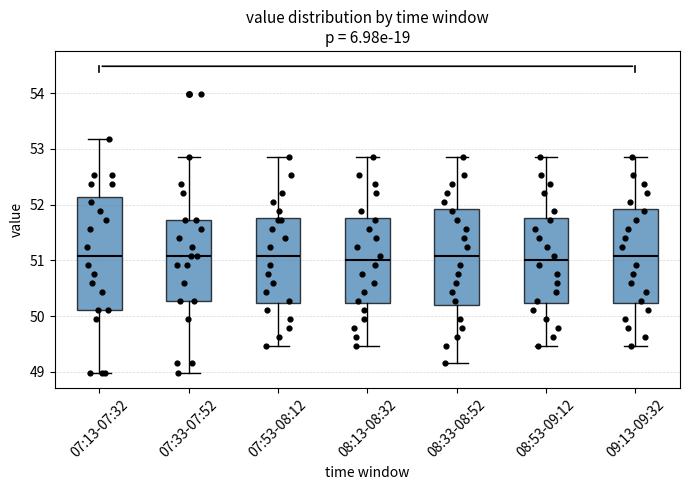

Reading left to right, transcribe this box plot: for each box, give where its median line is, the range the box spans, and where its two whiskers end, as read against the y-axis. The values are not printed on the chart, so give them approximately, as read against the axis.

07:13-07:32: median 51.1, box 50.1 to 52.1, whiskers 49.0 to 53.2
07:33-07:52: median 51.1, box 50.3 to 51.7, whiskers 49.0 to 52.9
07:53-08:12: median 51.1, box 50.2 to 51.8, whiskers 49.5 to 52.9
08:13-08:32: median 51.0, box 50.2 to 51.8, whiskers 49.5 to 52.9
08:33-08:52: median 51.1, box 50.2 to 51.9, whiskers 49.2 to 52.9
08:53-09:12: median 51.0, box 50.2 to 51.8, whiskers 49.5 to 52.9
09:13-09:32: median 51.1, box 50.2 to 51.9, whiskers 49.5 to 52.9